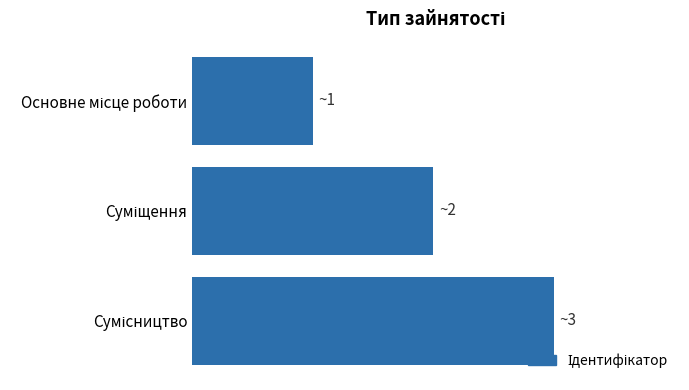

Are the bars horizontal?

Yes